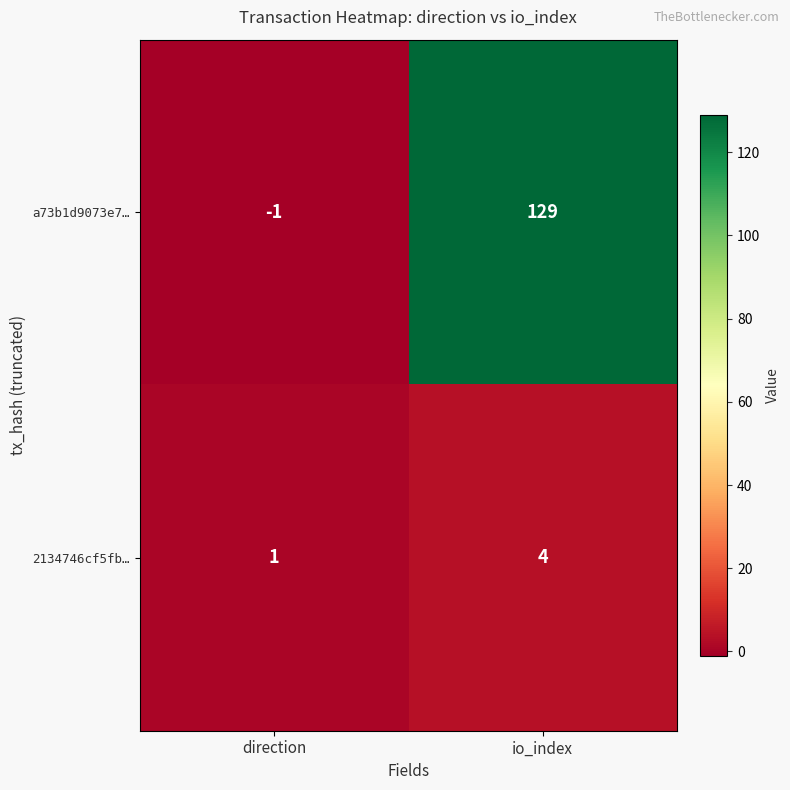

Which category has the highest value in the 2134746cf5fb… series?

io_index